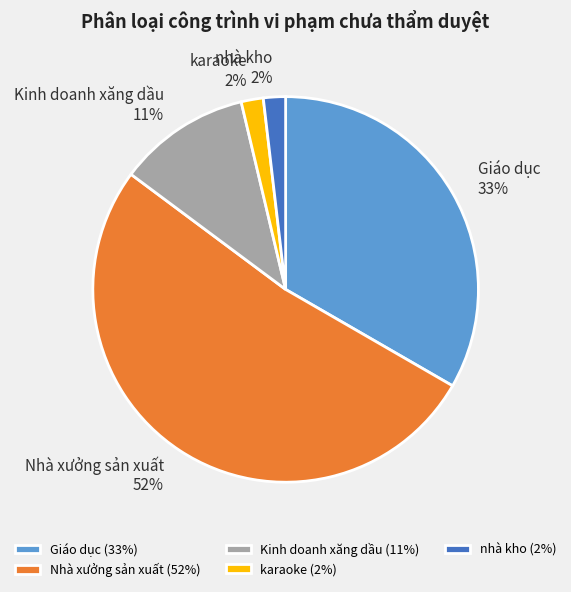

Count the number of slices in the pie.

5